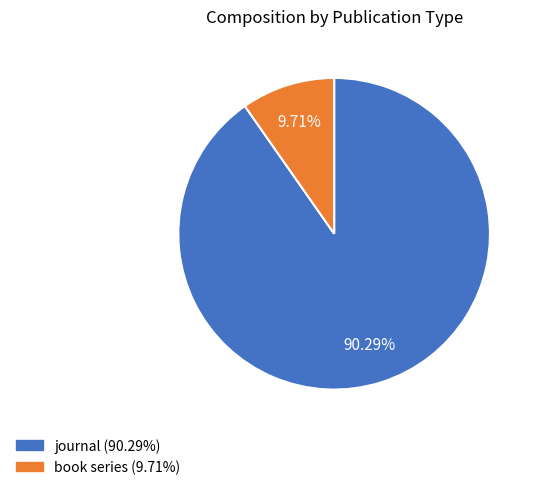

How many slices are in this pie chart?

2